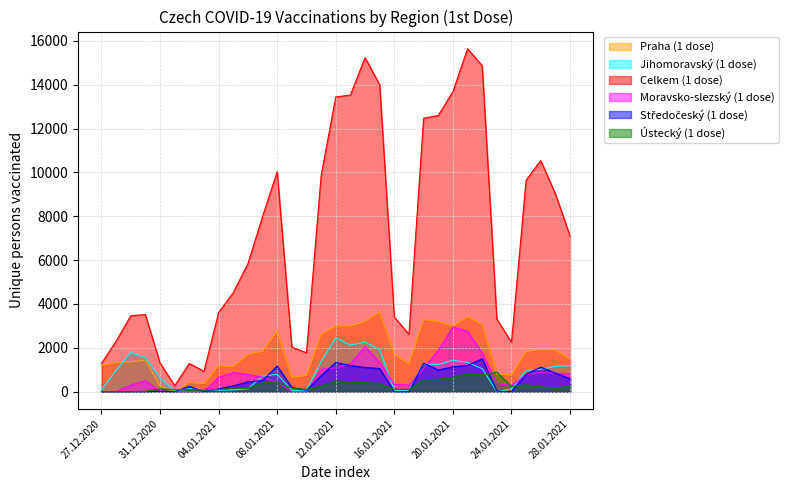

What is the average value of the Celkem (1 dose) series?

7073